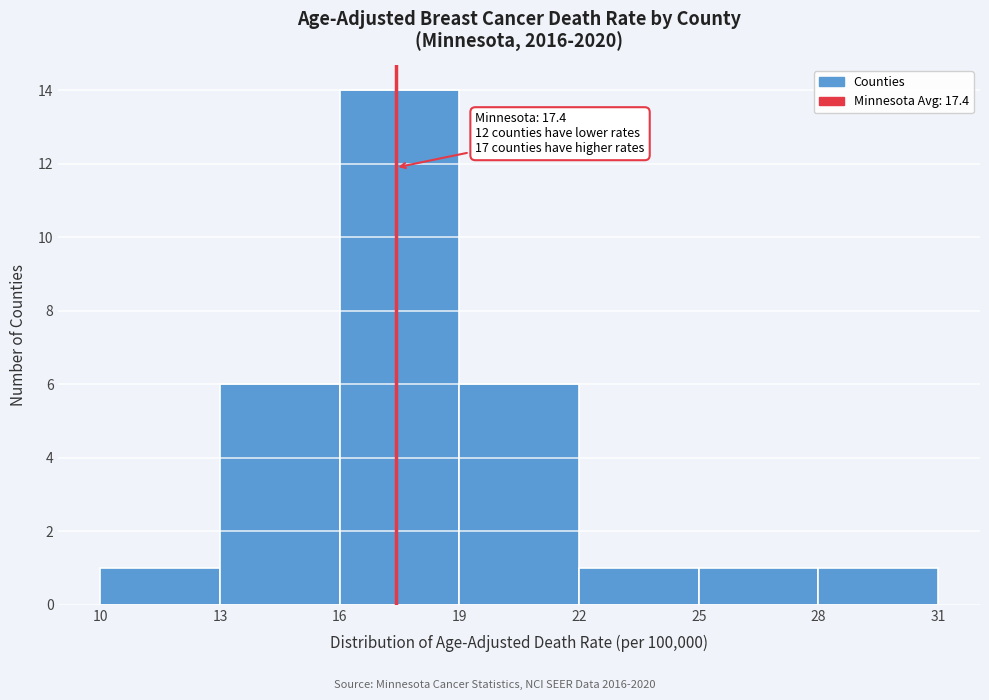

Over which range of the x-axis is the bar tallest?

16 to 19